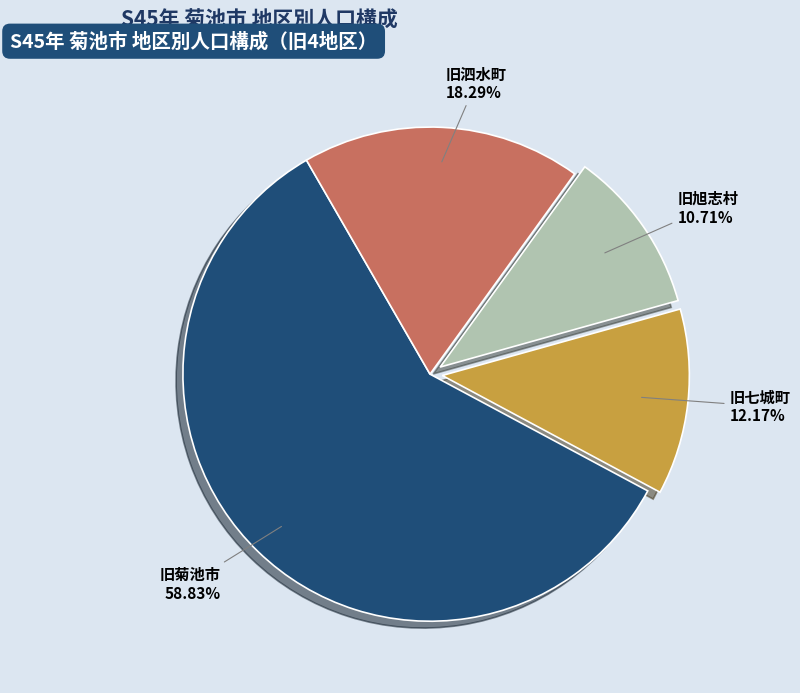

Is there a majority slice in this chart?

Yes